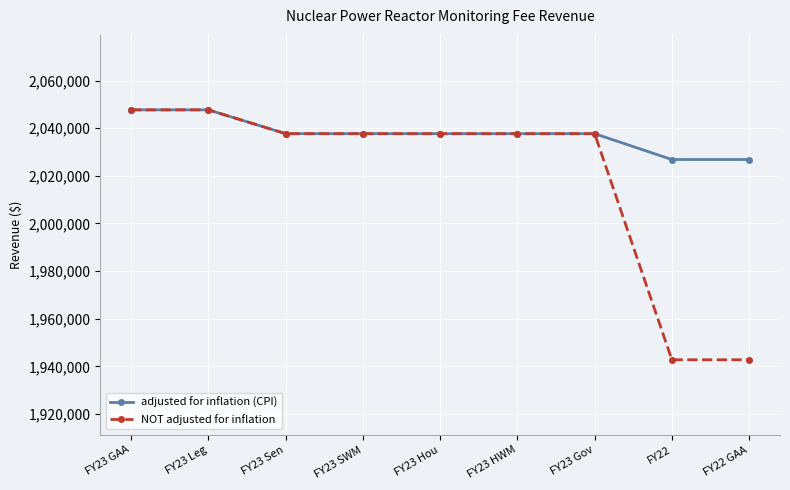

Which series has the largest range (max minus min)?

NOT adjusted for inflation